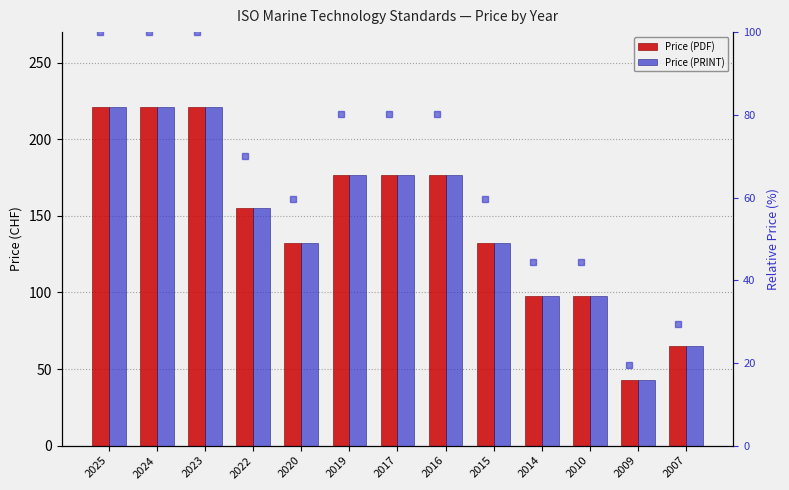

At 2014, list the series in order from largest to smallest.

Price (PDF), Price (PRINT)